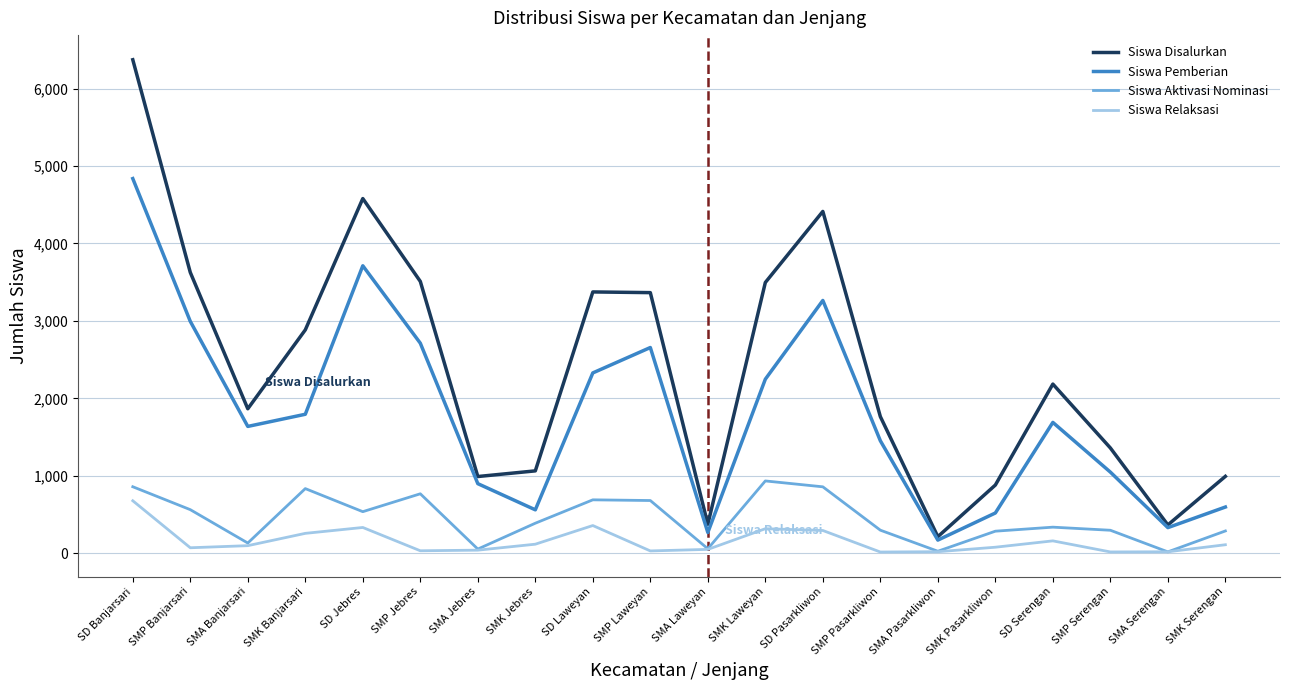

What is the greatest value displayed?

6373